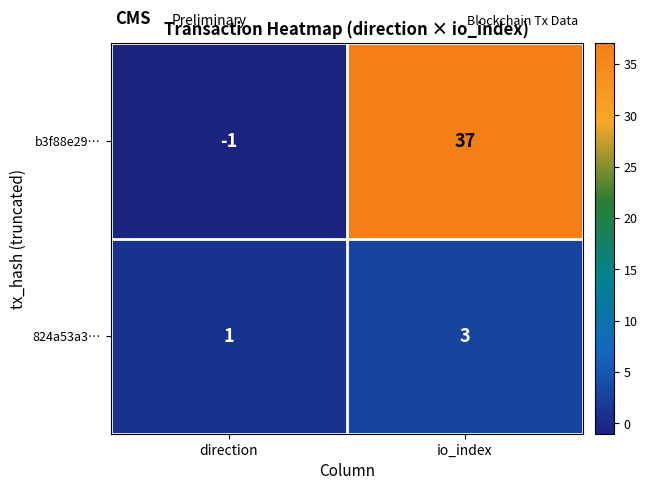

Reading left to right, what are all the values shown in this chart?

b3f88e29…: -1	37
824a53a3…: 1	3